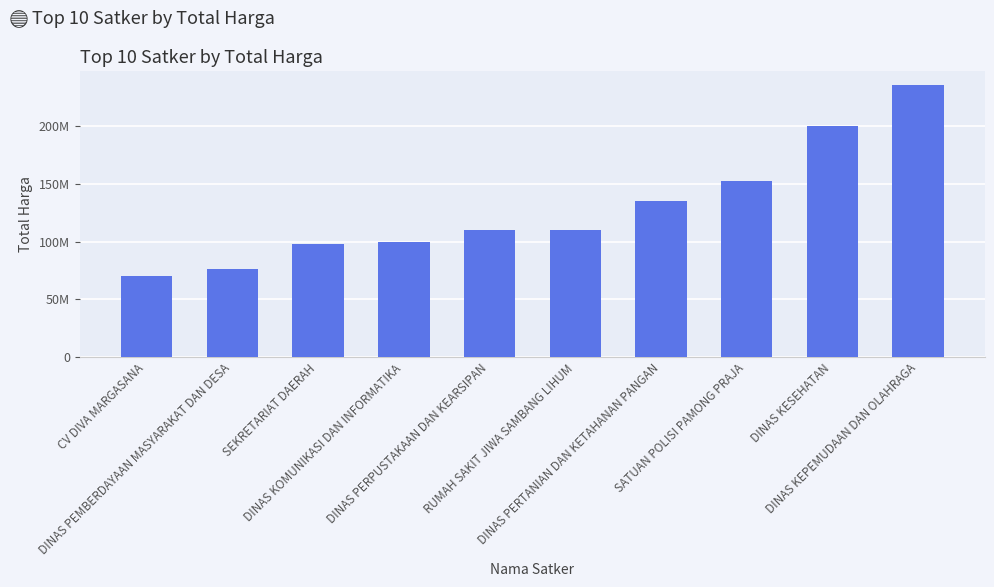

True or false: the data shows 100000000 at DINAS KOMUNIKASI DAN INFORMATIKA.

True